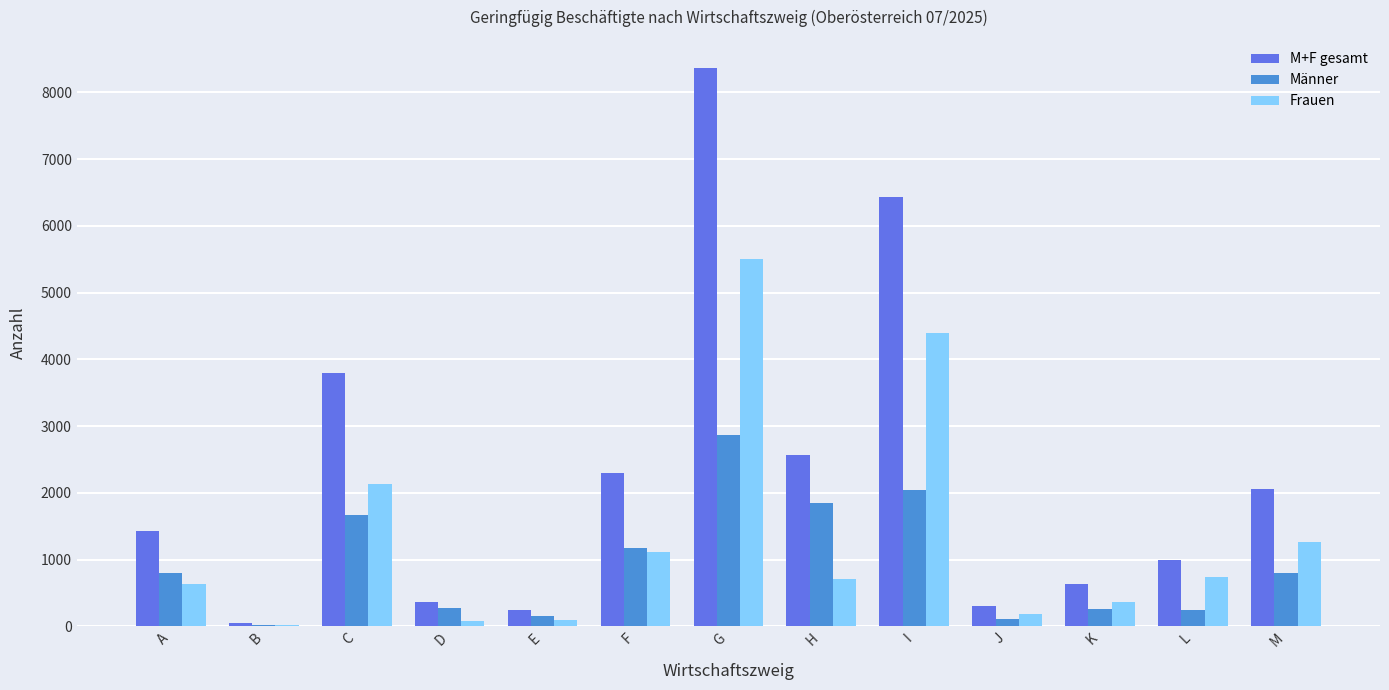

What is the total value across all series at M?

4128